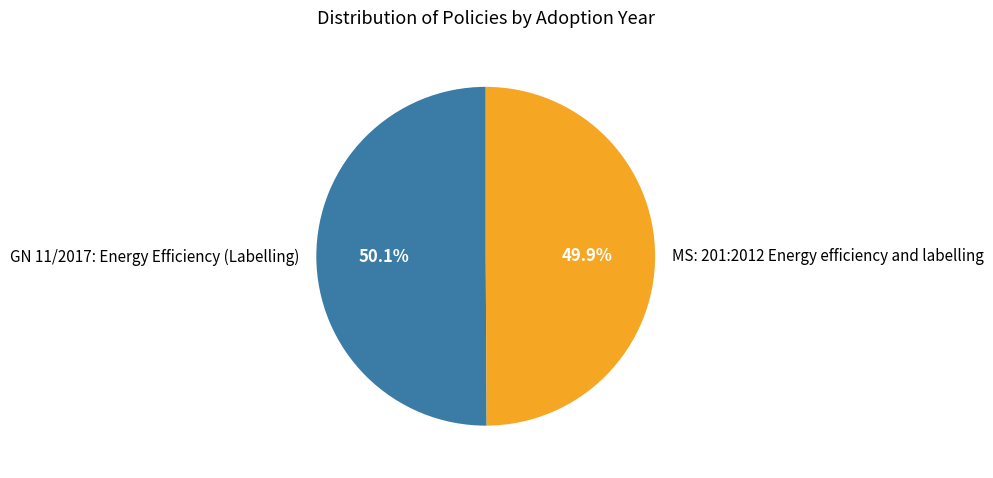

What percentage do GN 11/2017: Energy Efficiency (Labelling) and MS: 201:2012 Energy efficiency and labelling together represent?

100.0%